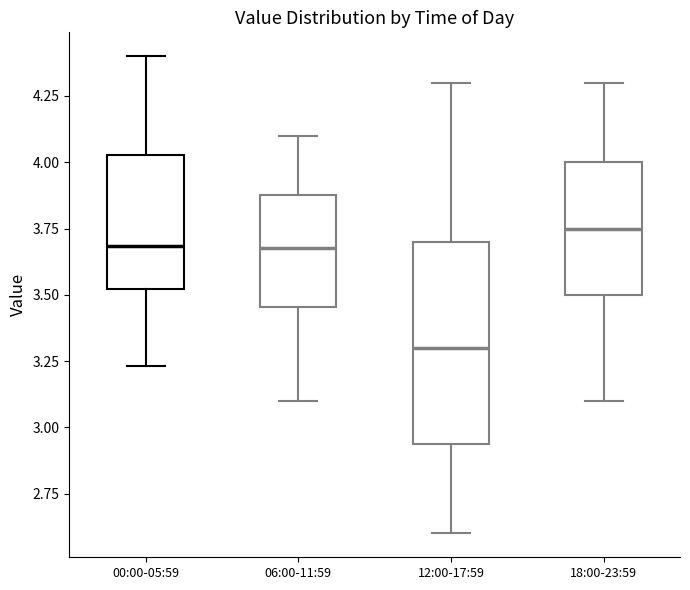

Comparing the boxes themselves (not the whiskers), which one is the tallest?

12:00-17:59